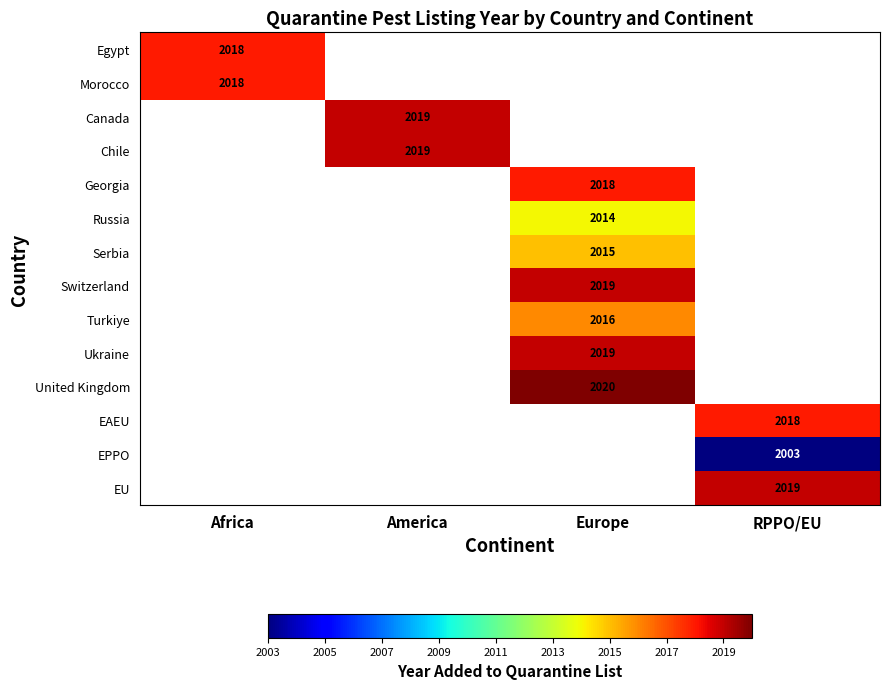

The Chile series shows 2019 at America. True or false?

True